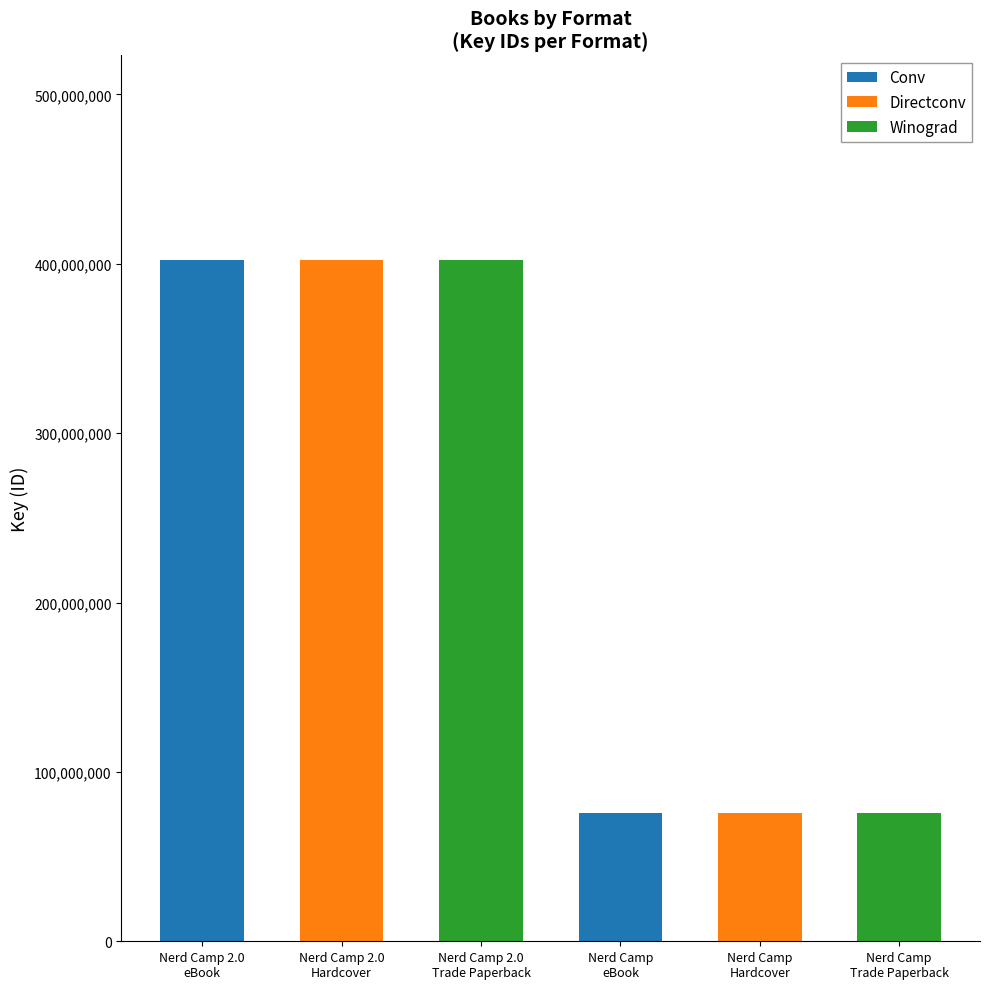

How many categories are shown in the chart?

6